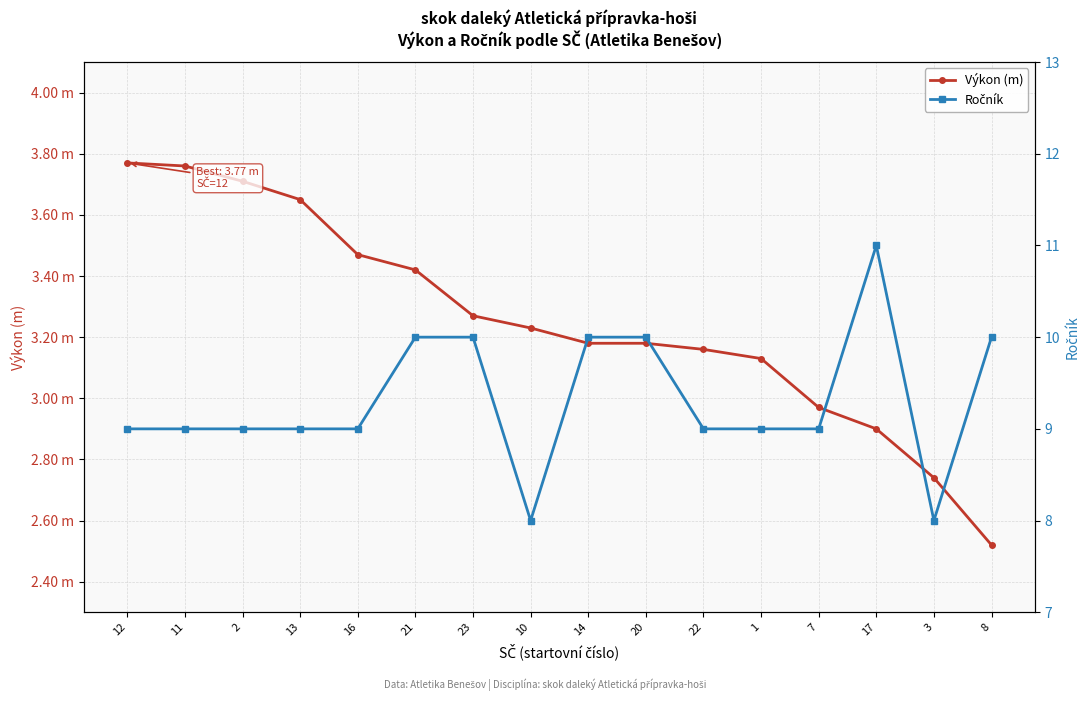

At 14, list the series in order from smallest to largest.

Výkon (m), Ročník